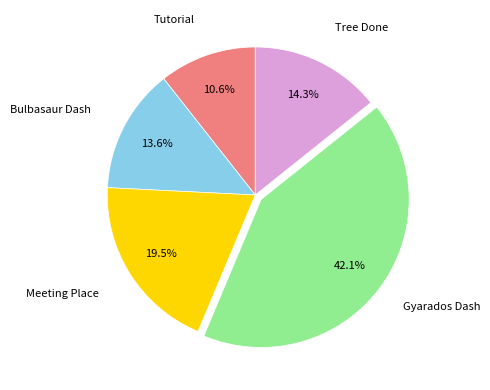

Is there any slice that represents more than half of the pie?

No